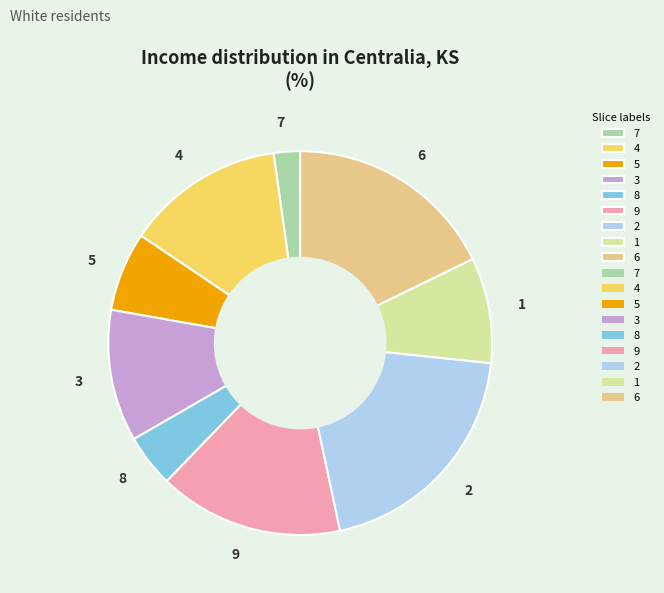

Does 1 represent more than half of the total?

No